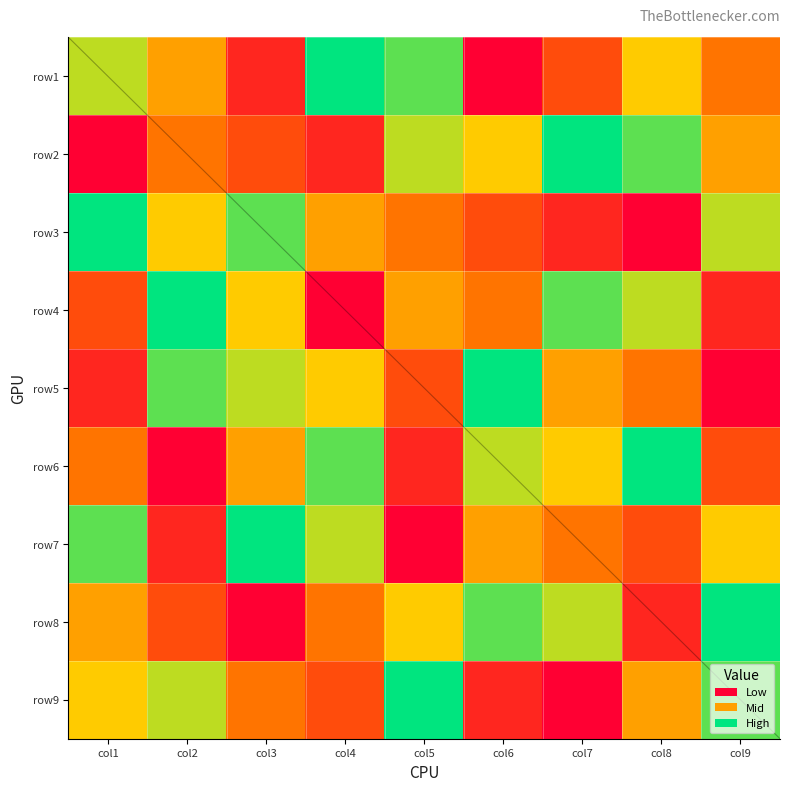

Rank the categories by row6 value from lowest to highest.

col2, col5, col9, col1, col3, col7, col6, col4, col8